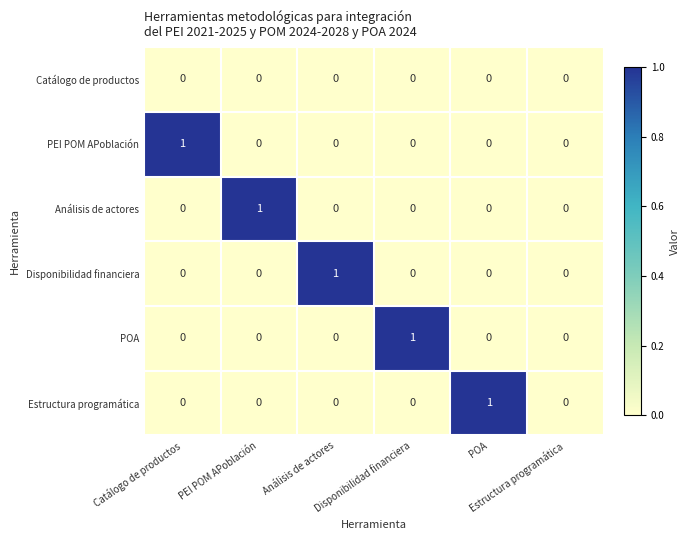

How many series are shown in this chart?

6